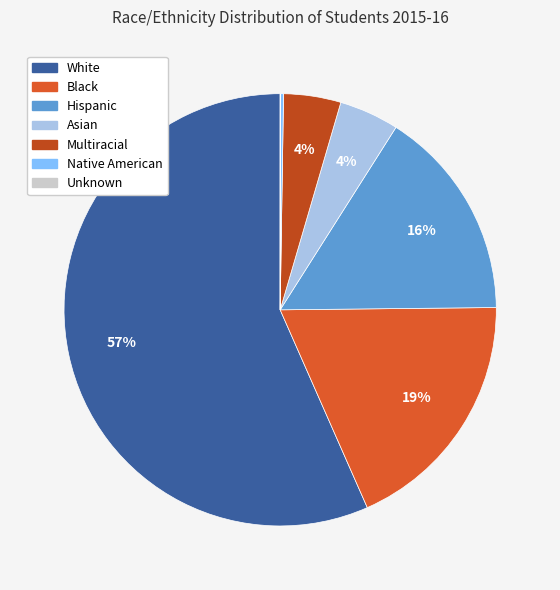

Does Asian represent more than half of the total?

No